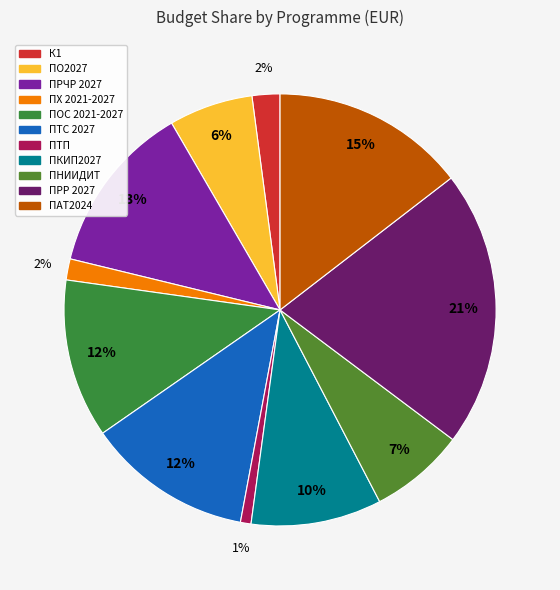

What percentage is NOT represented by ПТП?

99.2%